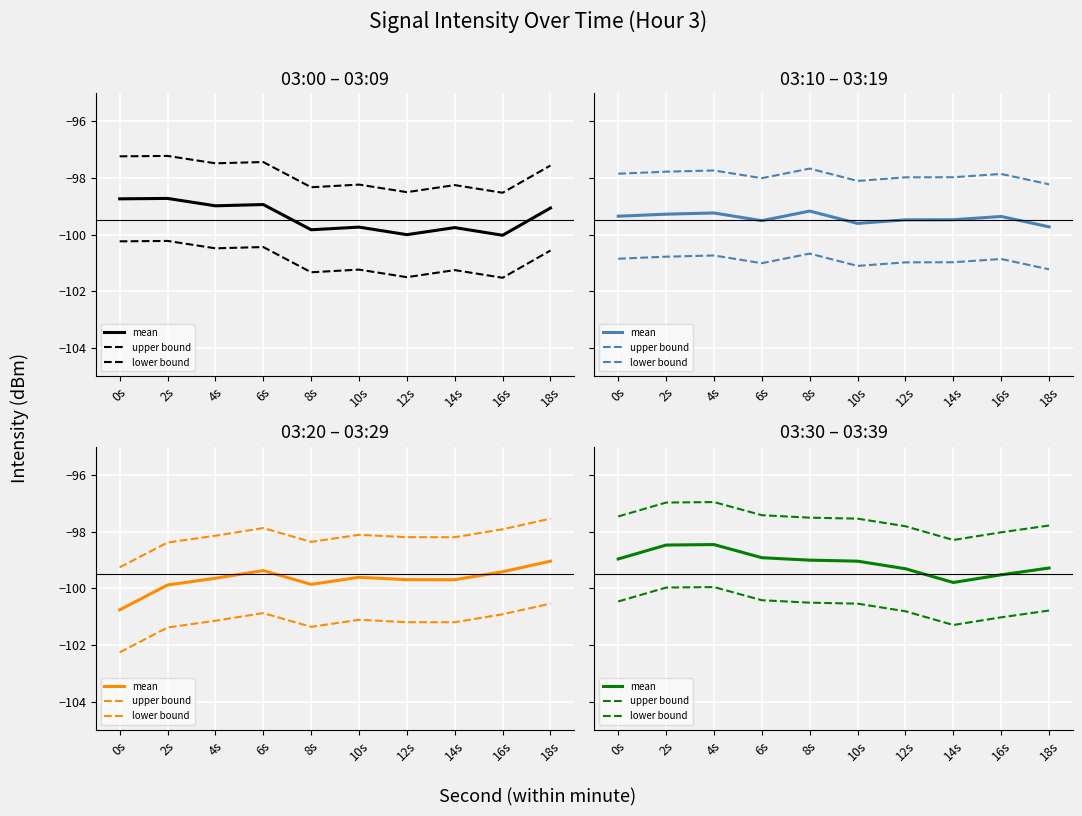

How many lines are shown in the chart?

3